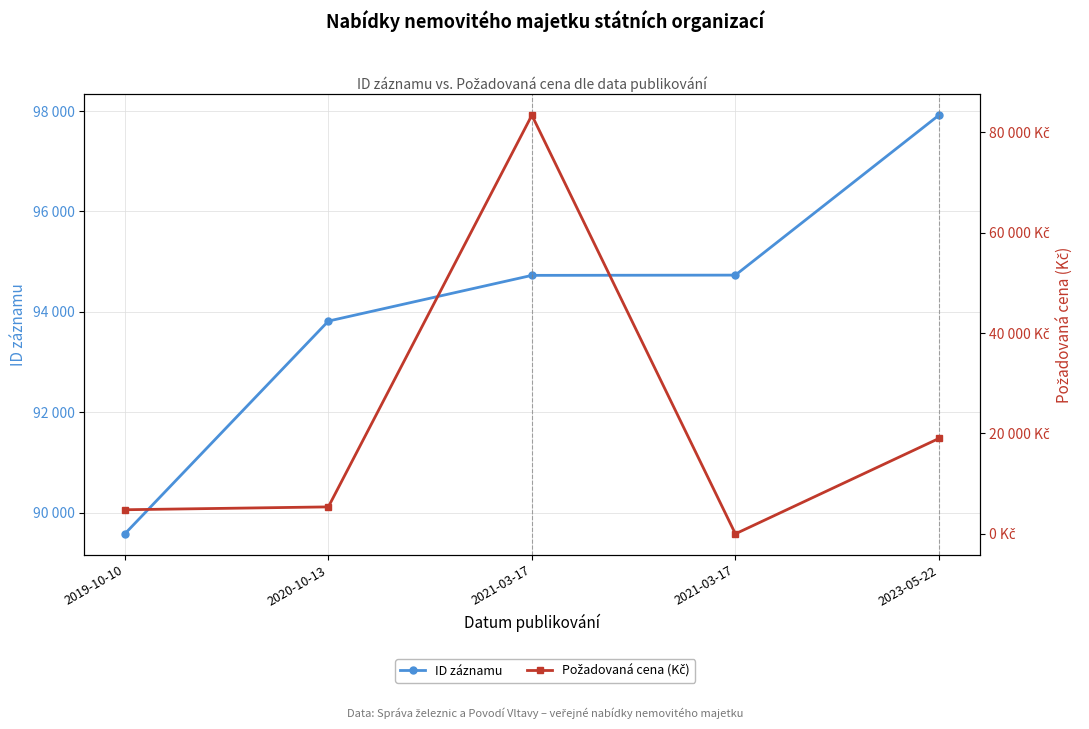

Count the number of categories in the chart.

5